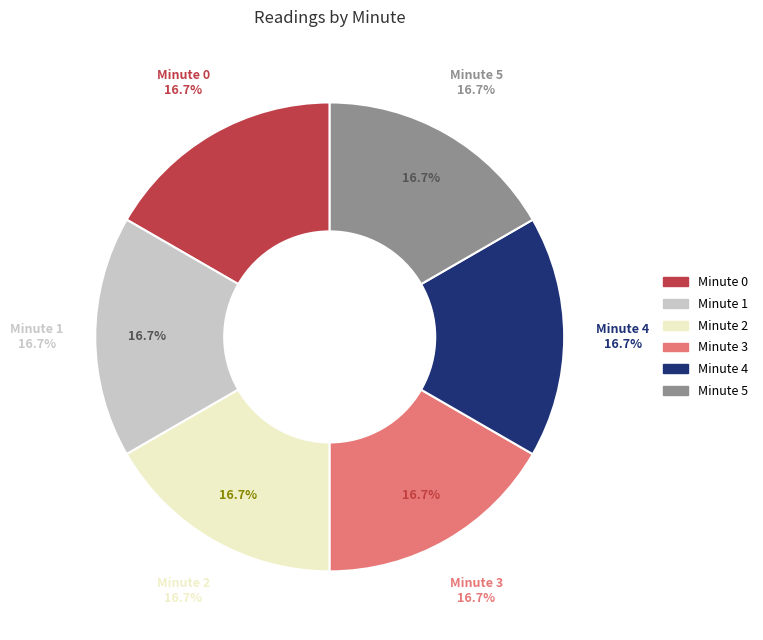

Rank the categories by value from highest to lowest.

minute 0, minute 1, minute 3, minute 2, minute 4, minute 5